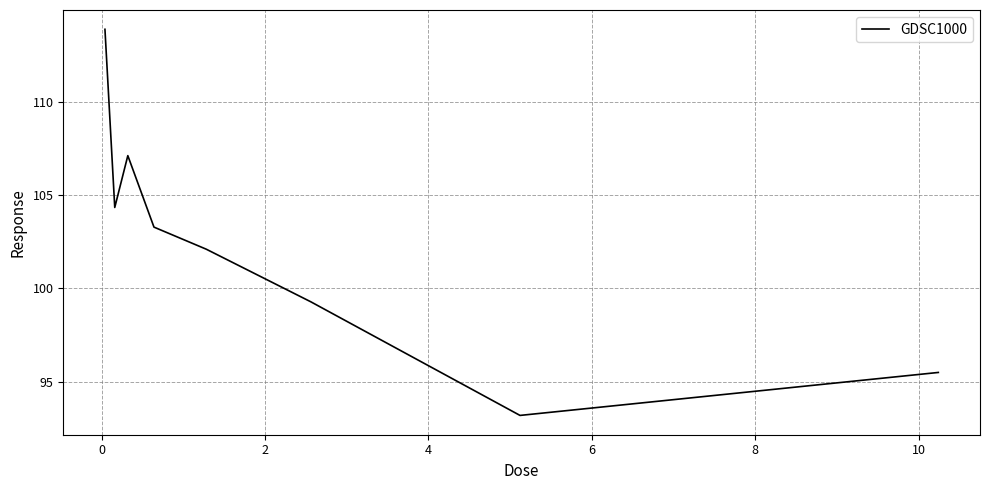

What is the difference between the maximum and minimum values?

20.7